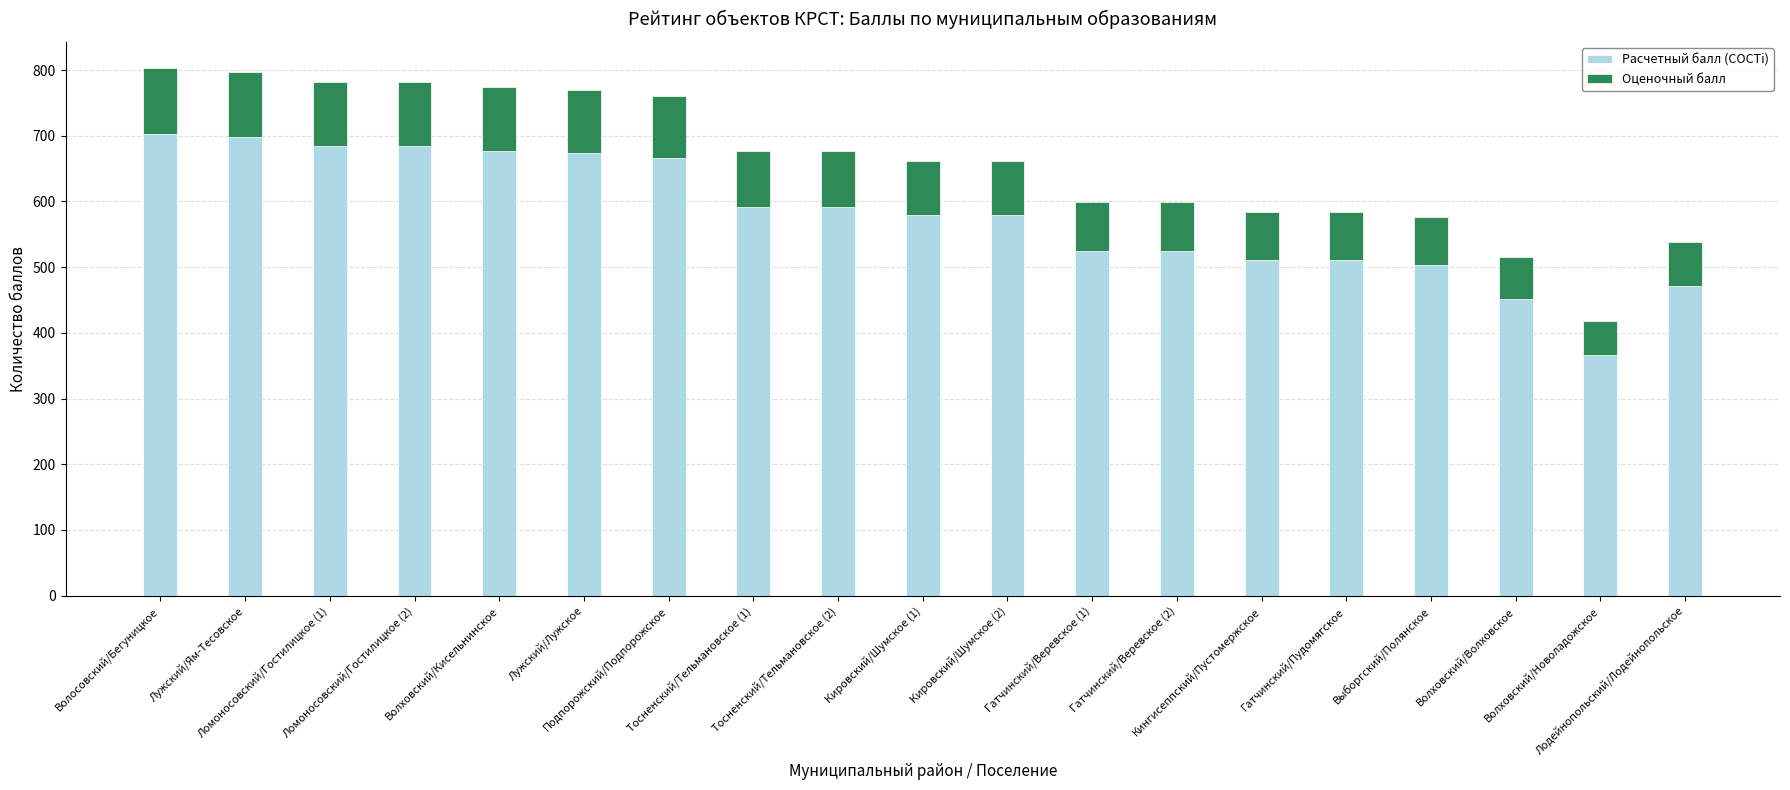

What is the sum of the Расчетный балл (СОСТi) values at Лужский/Лужское and Волховский/Волховское?

1125.3